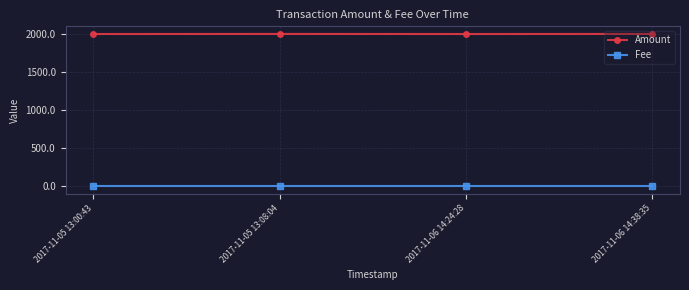

Count the number of categories in the chart.

4